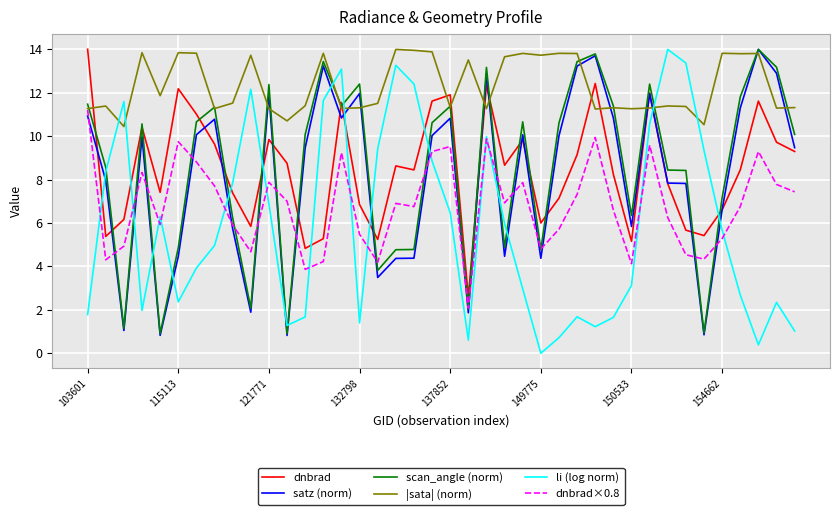

How many categories are shown in the chart?

40